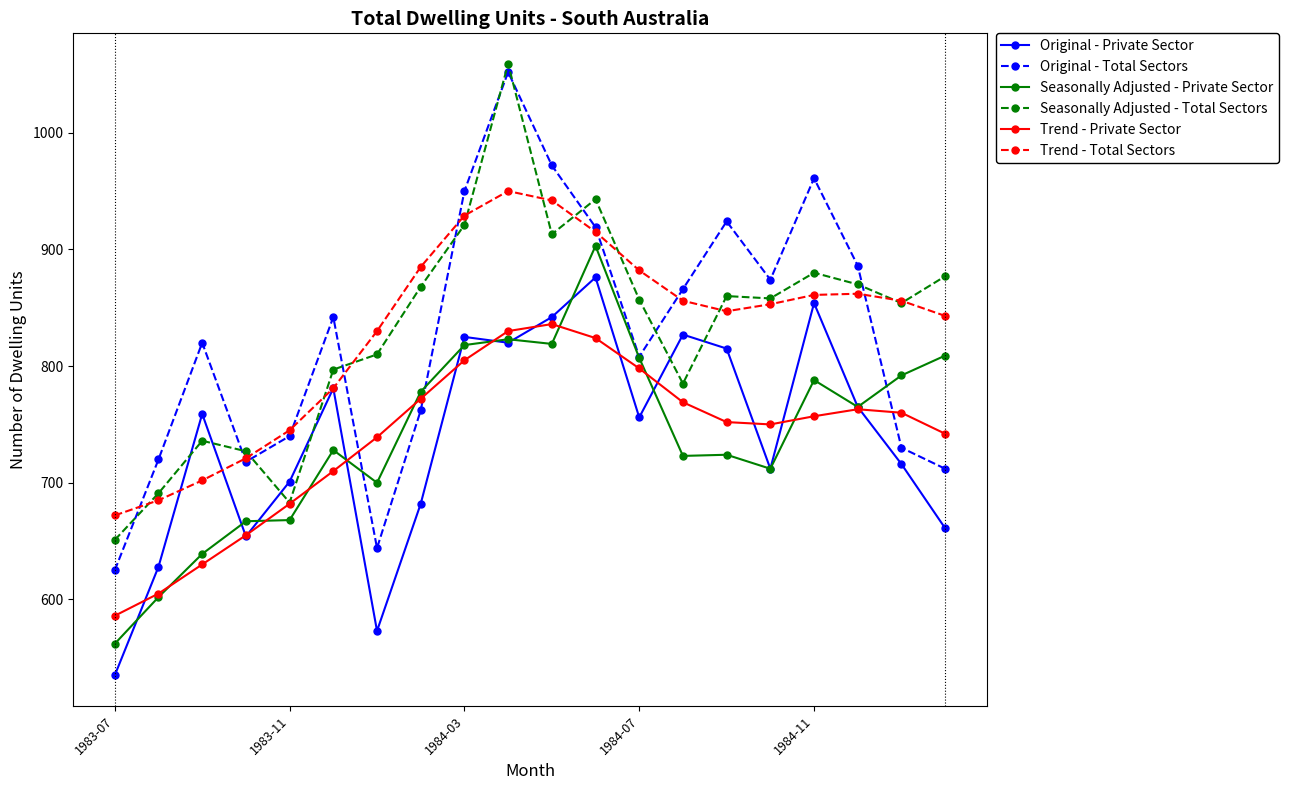

Which series has the largest range (max minus min)?

Original - Total Sectors